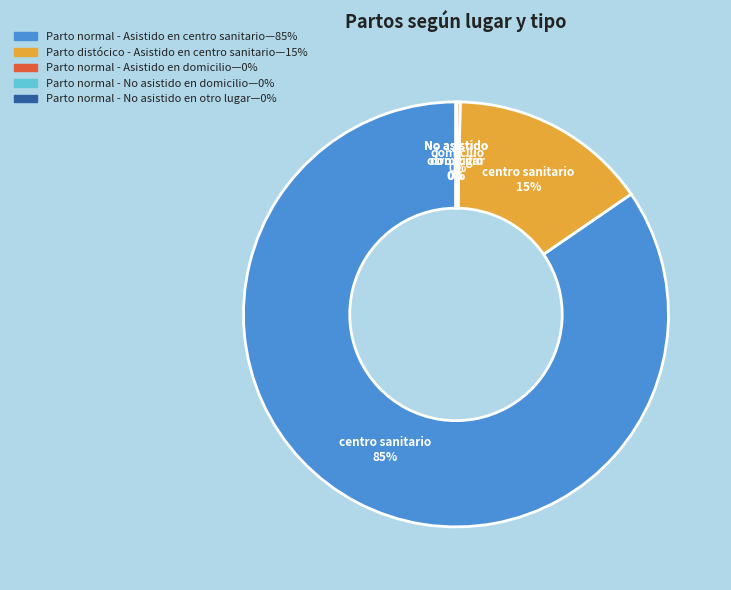

Does any single category account for the majority?

Yes